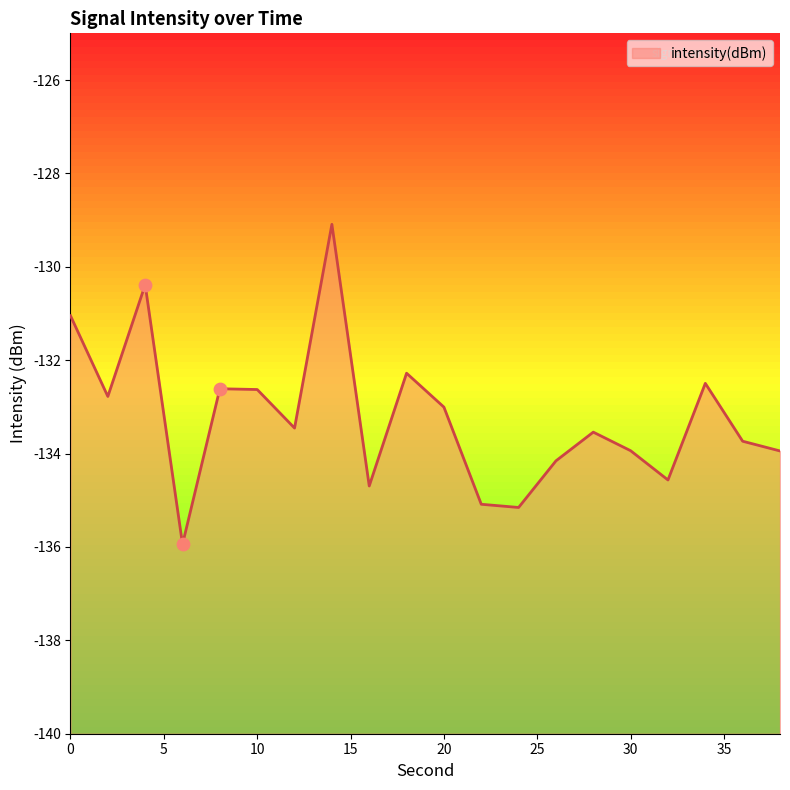

Between 36 and 28, which is larger?

28